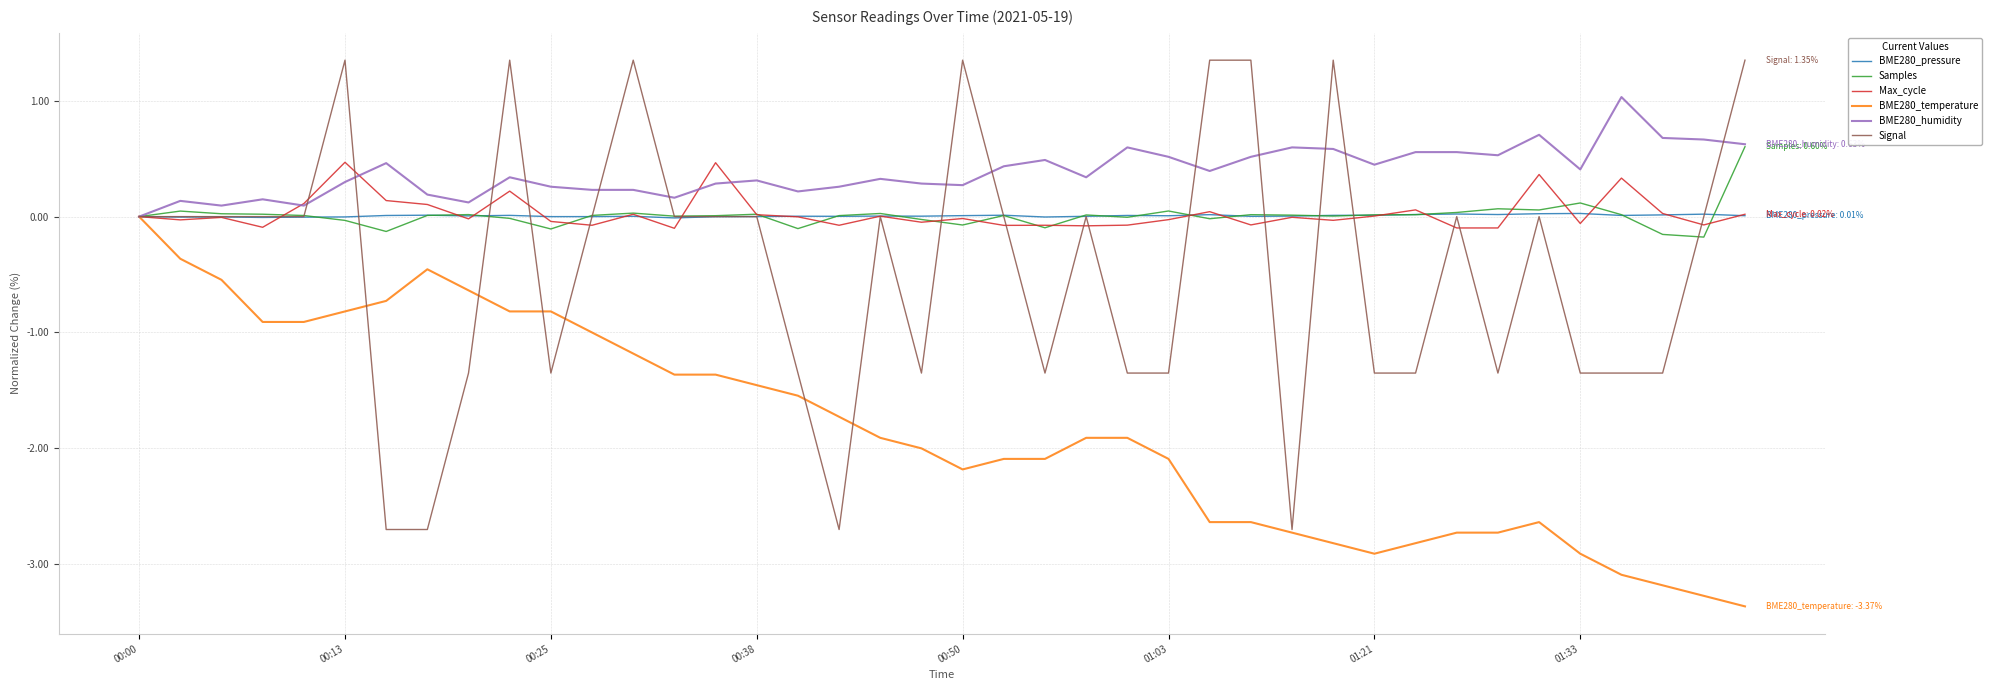

Which series has the widest spread of values?

Signal